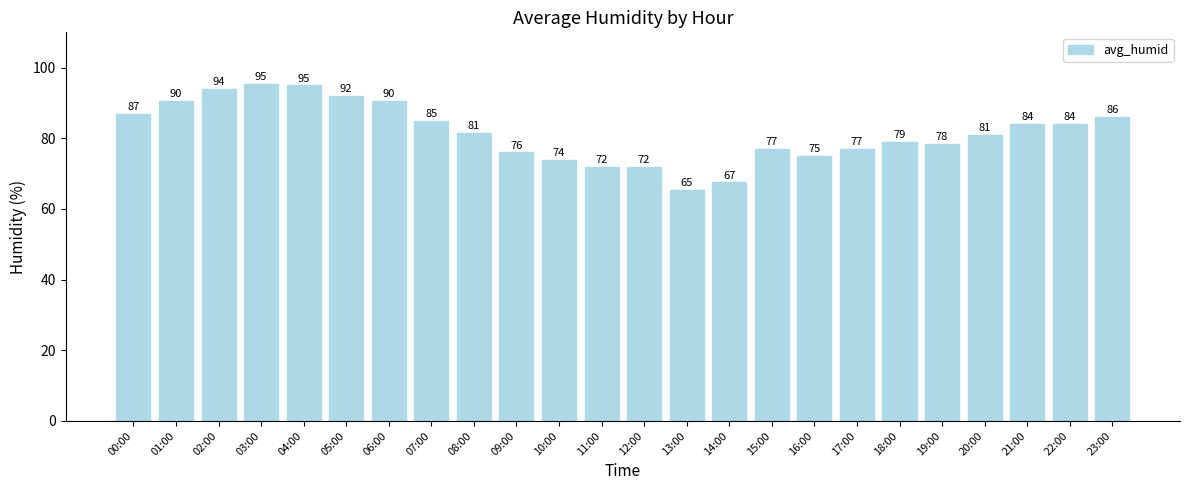

The value at 08:00 is 115.1. True or false?

False